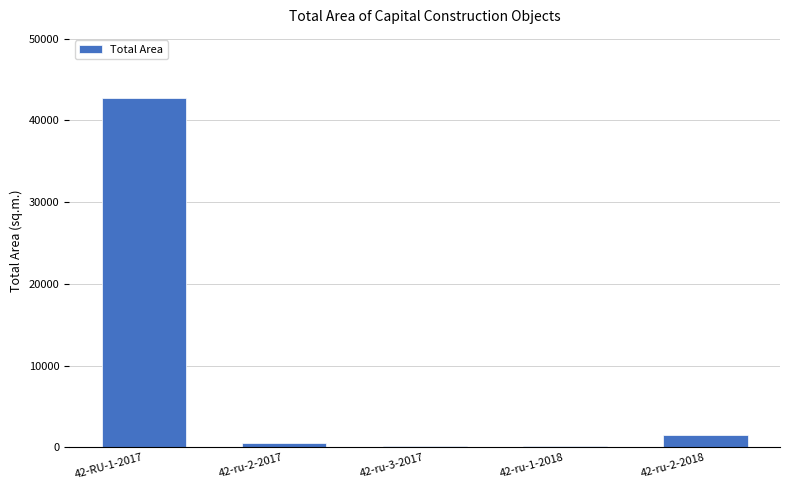

True or false: the data shows 26402.7 at 42-RU-1-2017.

False